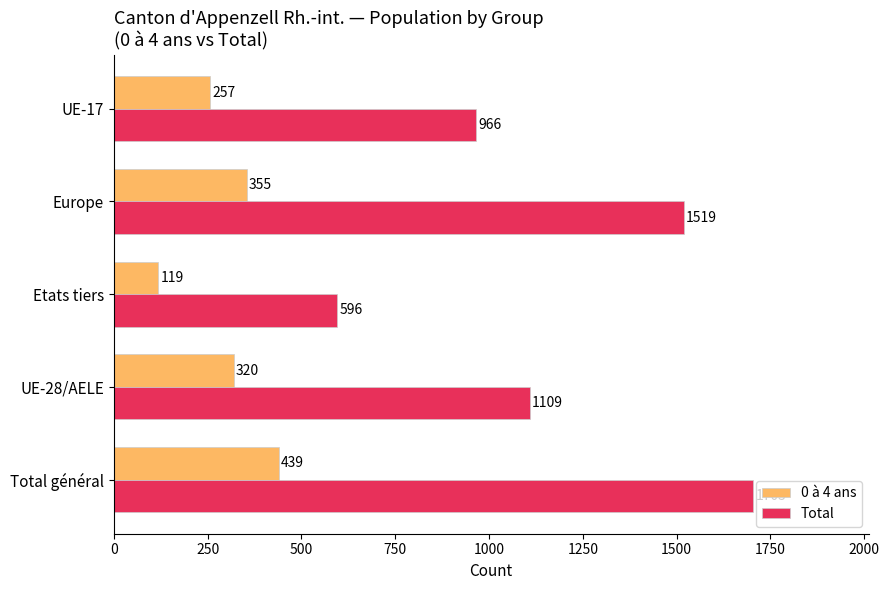

True or false: 0 à 4 ans has a value of 538 at UE-28/AELE.

False